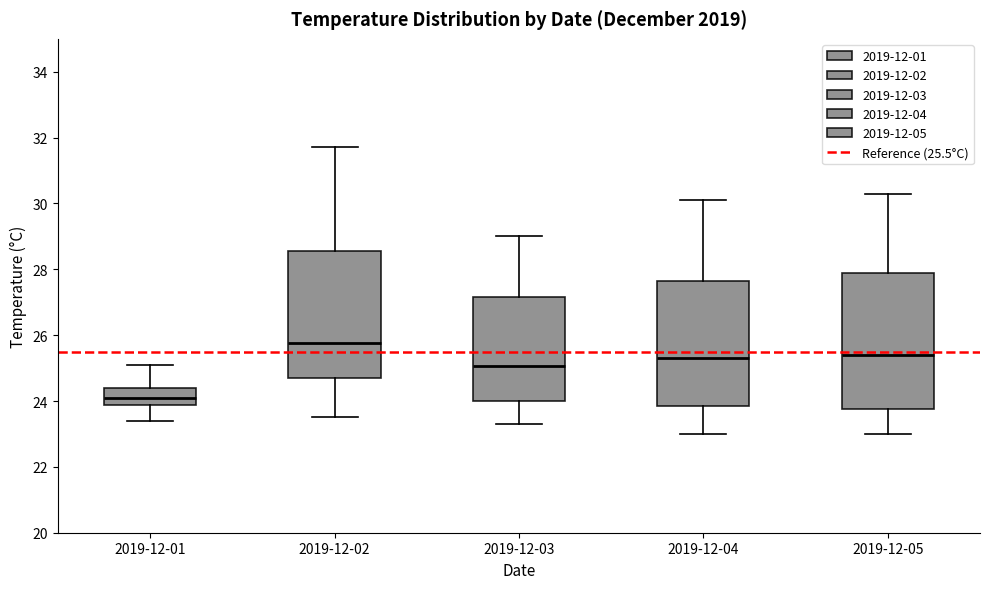

Reading left to right, read every box against the y-axis: the position of its median line, the range the box covers, and the ends of its whiskers. The values are not printed on the chart, so give them approximately, as read against the axis.

2019-12-01: median 24.2, box 23.8 to 24.4, whiskers 23.4 to 25.2
2019-12-02: median 25.8, box 24.8 to 28.6, whiskers 23.6 to 31.8
2019-12-03: median 25.0, box 24.0 to 27.2, whiskers 23.4 to 29.0
2019-12-04: median 25.4, box 23.8 to 27.6, whiskers 23.0 to 30.2
2019-12-05: median 25.4, box 23.8 to 27.8, whiskers 23.0 to 30.4